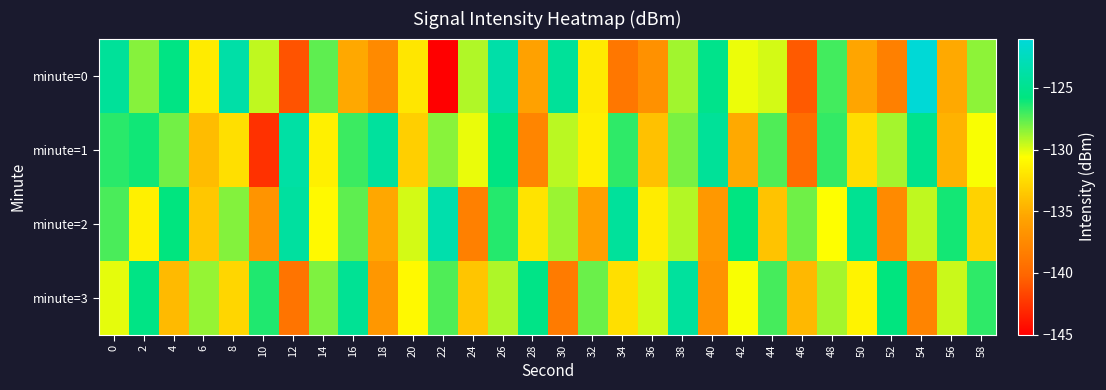

What is the total value across all series at 34?

-522.1